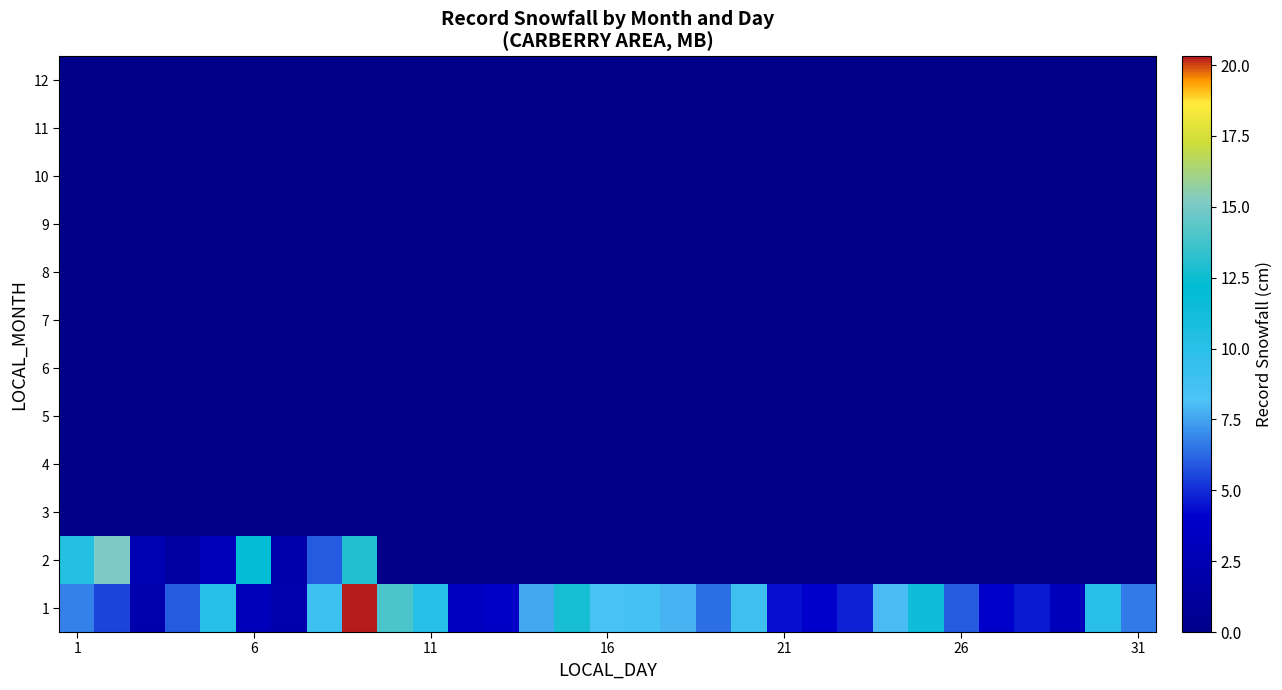

Which series has the largest total across all categories?

1